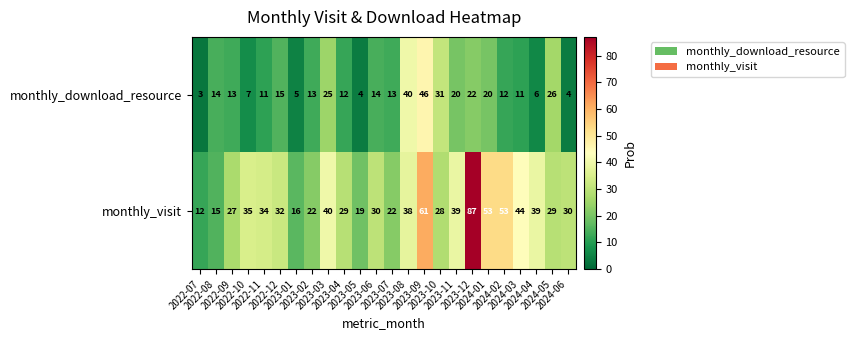

Which series has the widest spread of values?

monthly_visit